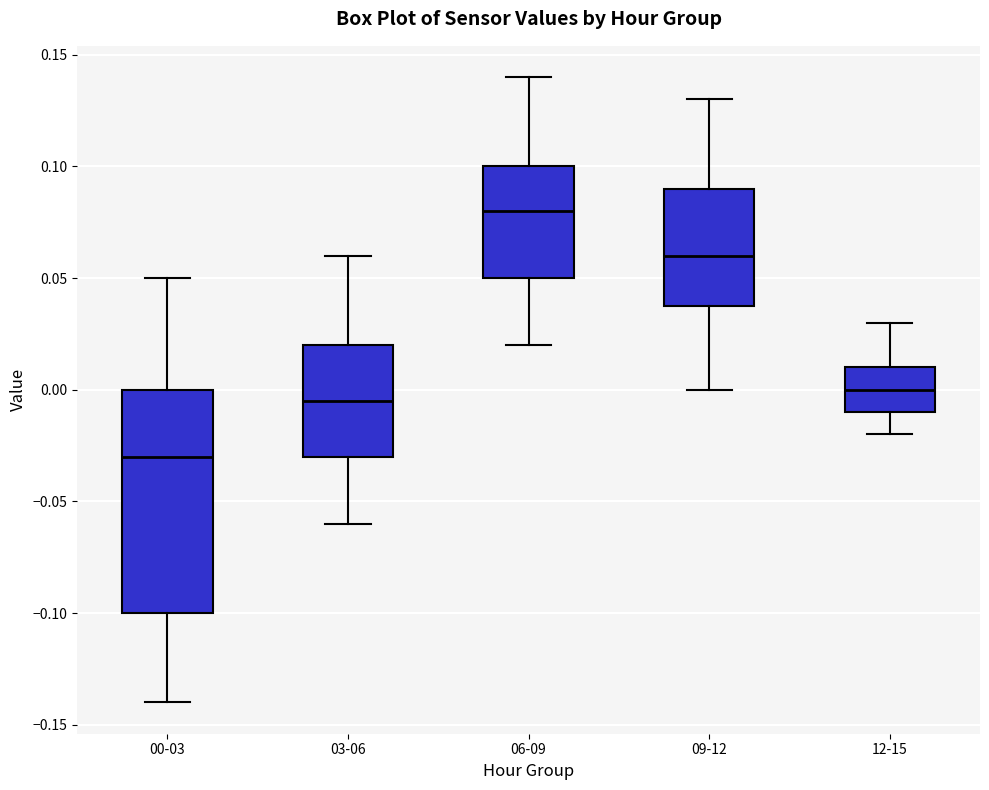

Where does the upper whisker of the box for 03-06 end on the y-axis? The values are not printed on the chart, so give them approximately, as read against the axis.

0.060